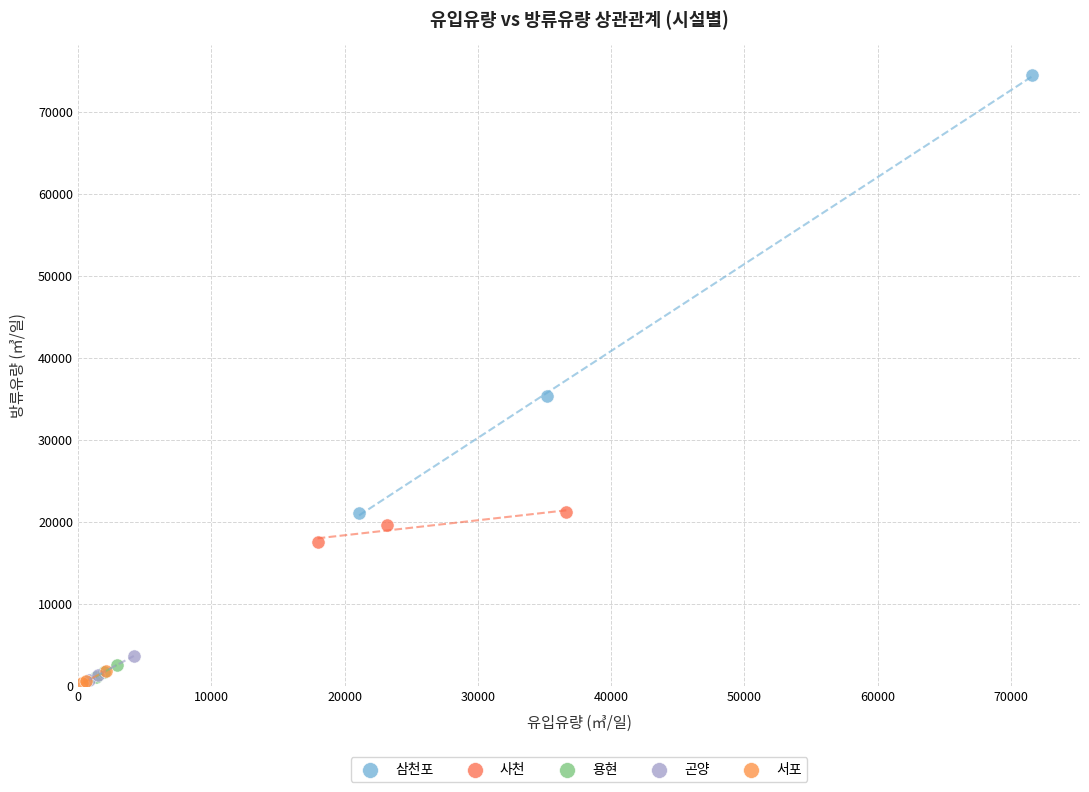

What are all the series names shown in the legend?

삼천포, 사천, 용현, 곤양, 서포